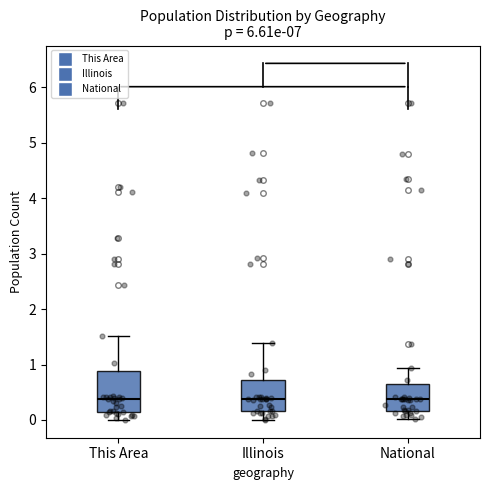

Reading left to right, transcribe this box plot: for each box, give where its median line is, the range the box spans, and where its two whiskers end, as read against the y-axis. The values are not printed on the chart, so give them approximately, as read against the axis.

This Area: median 0.4, box 0.1 to 0.9, whiskers 0.0 to 1.5
Illinois: median 0.4, box 0.2 to 0.7, whiskers 0.0 to 1.4
National: median 0.4, box 0.2 to 0.6, whiskers 0.0 to 0.9